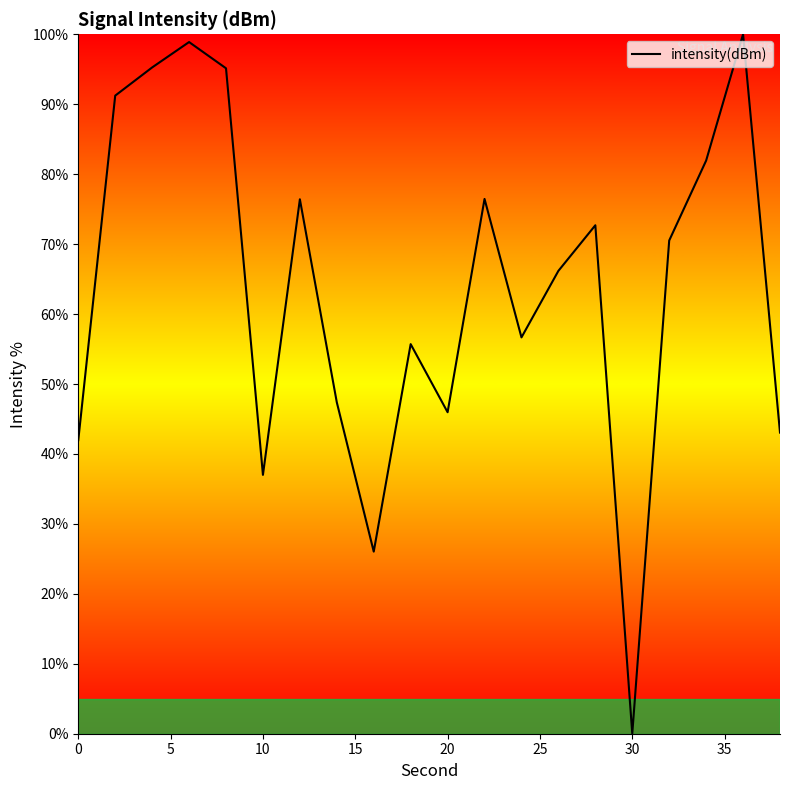

Does the chart display data point markers on the line(s)?

No